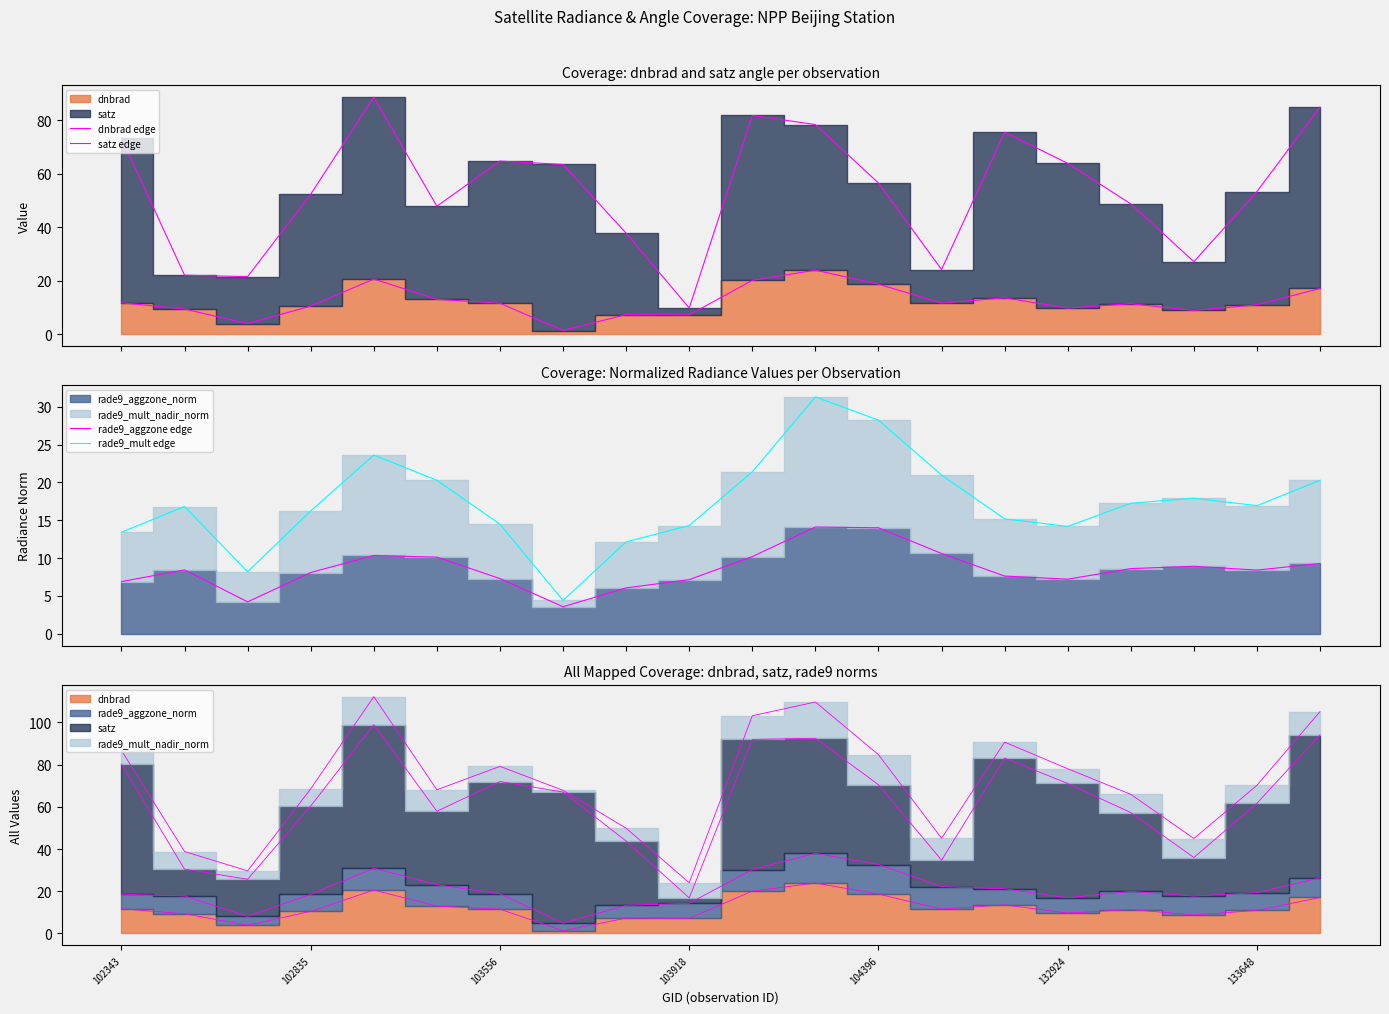

Rank the series at 19 from highest to lowest value.

satz edge, rade9_mult edge, dnbrad edge, rade9_aggzone edge